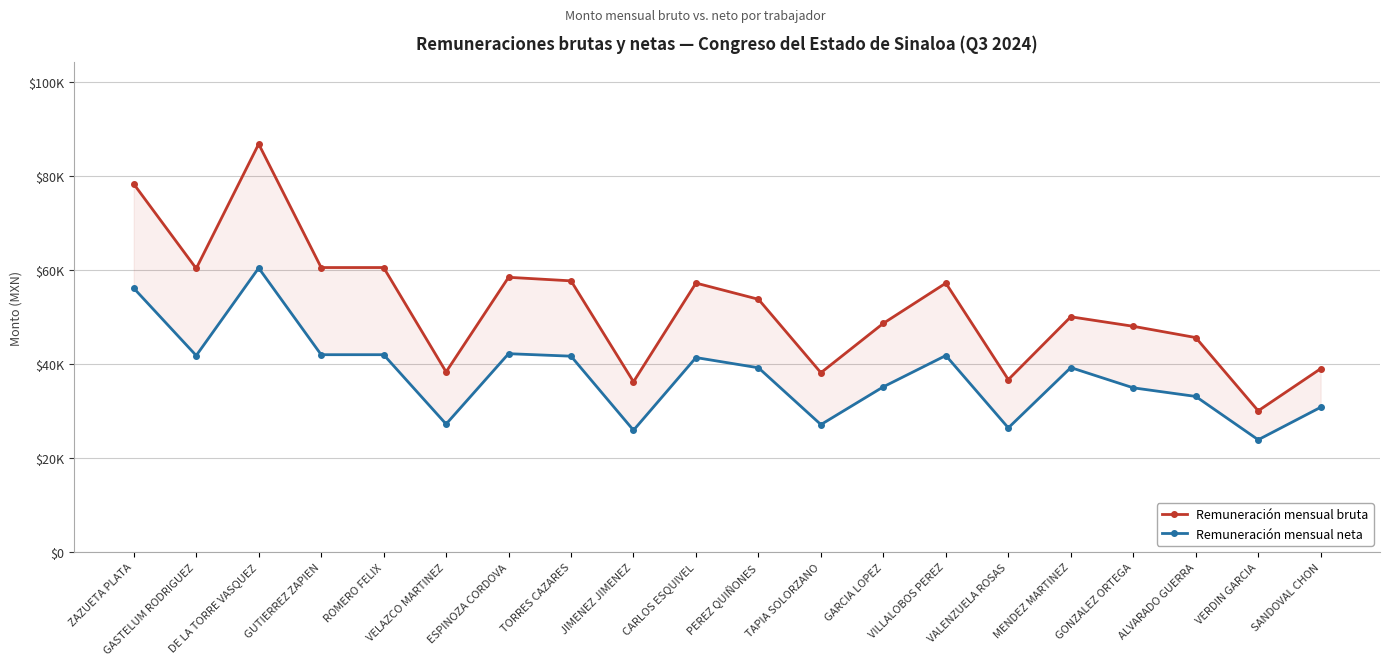

What is the average value of the Remuneración mensual neta series?

37572.3